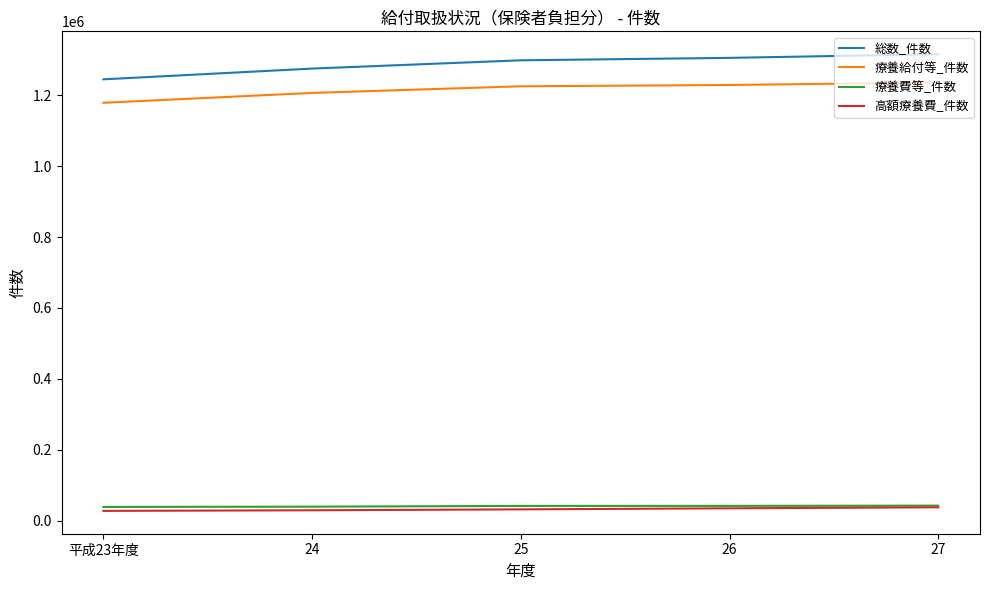

Is the value of 療養給付等_件数 at 27 greater than the value of 高額療養費_件数 at 27?

Yes